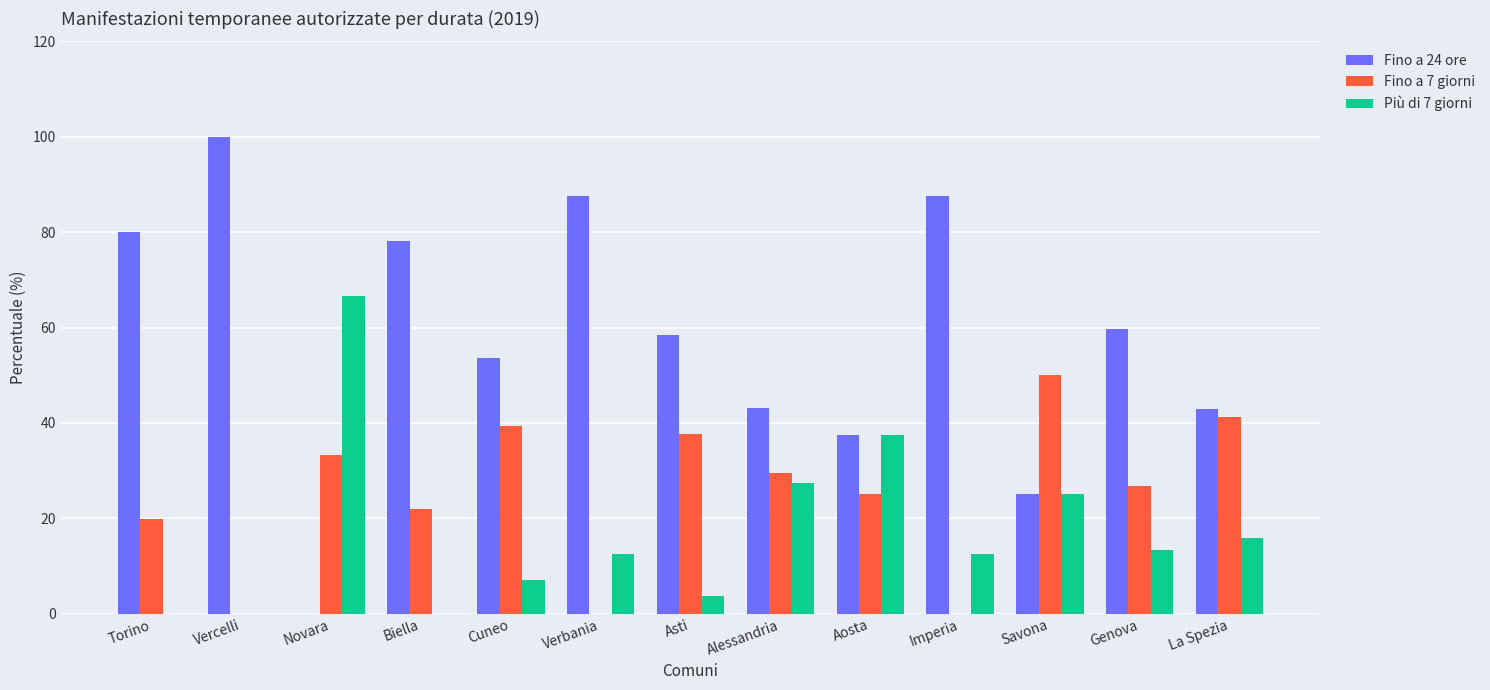

The Fino a 7 giorni series shows 8.3 at Torino. True or false?

False